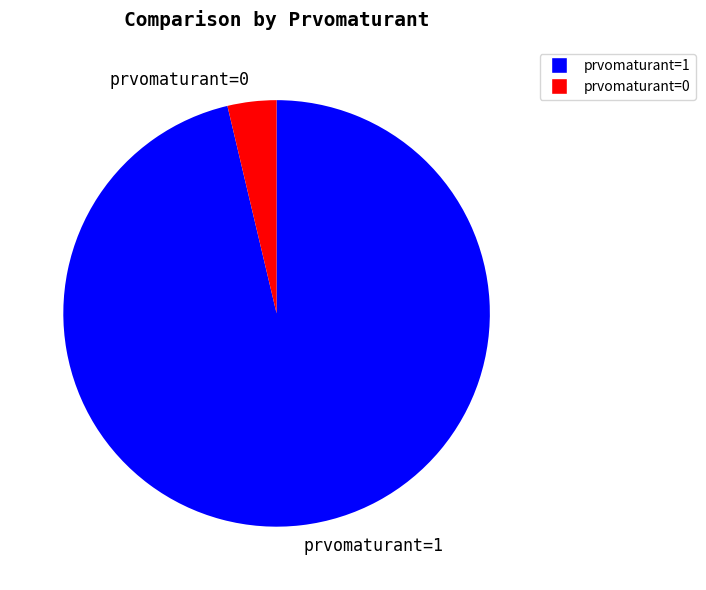

The prvomaturant=1 slice represents 89% of the pie. True or false?

False